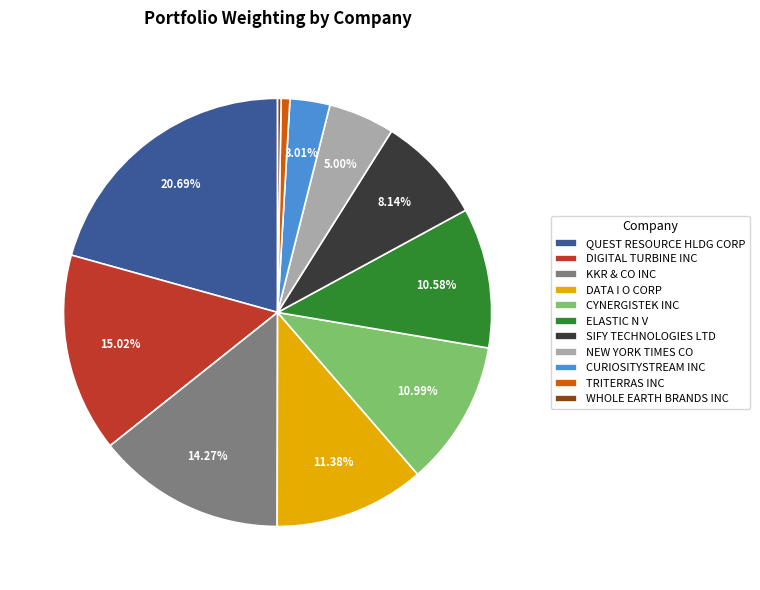

To the nearest percent, what is the combined percentage of CYNERGISTEK INC and SIFY TECHNOLOGIES LTD?

19%